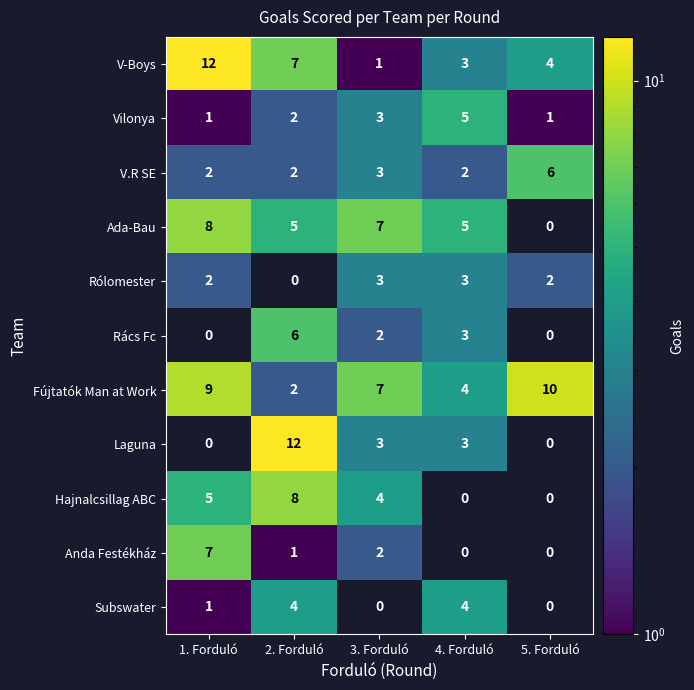

What is the difference between the maximum and minimum values in the V-Boys series?

11